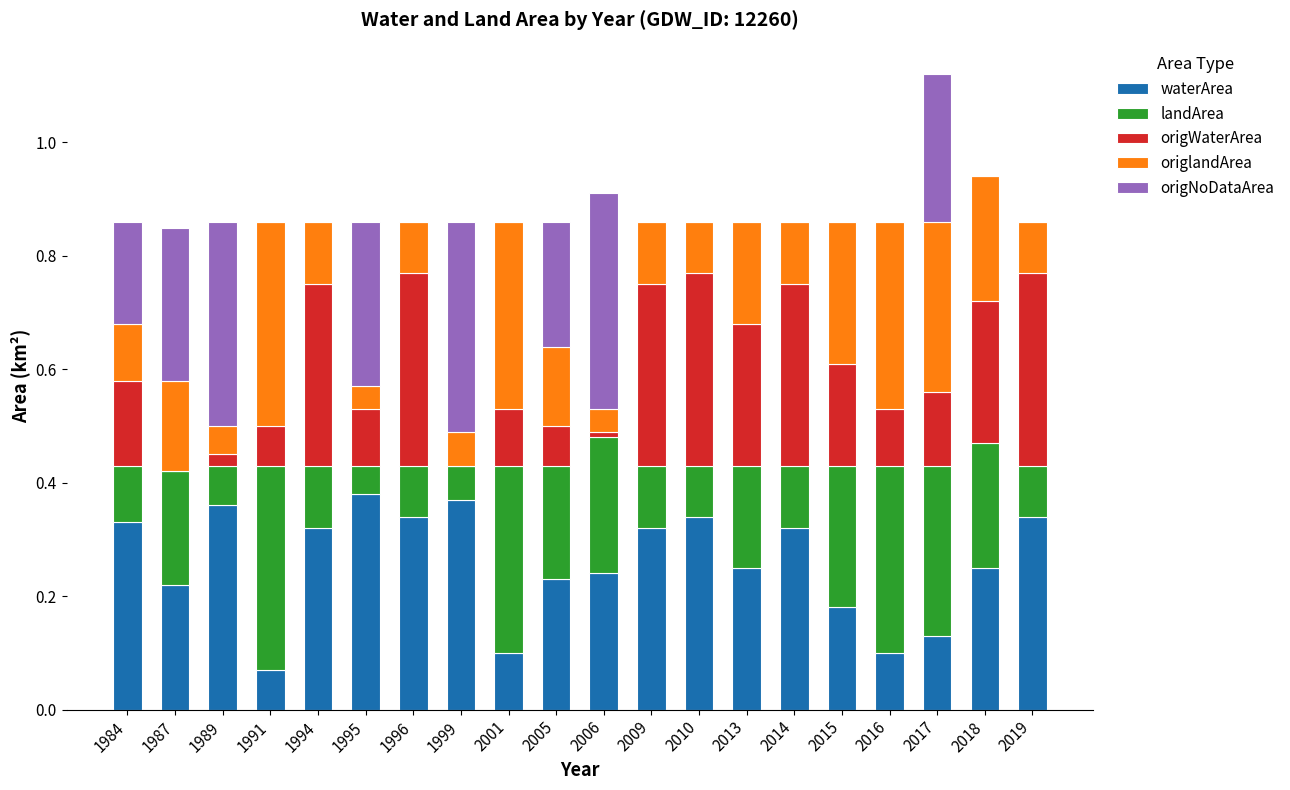

At which category is the sum across all series the highest?

2017